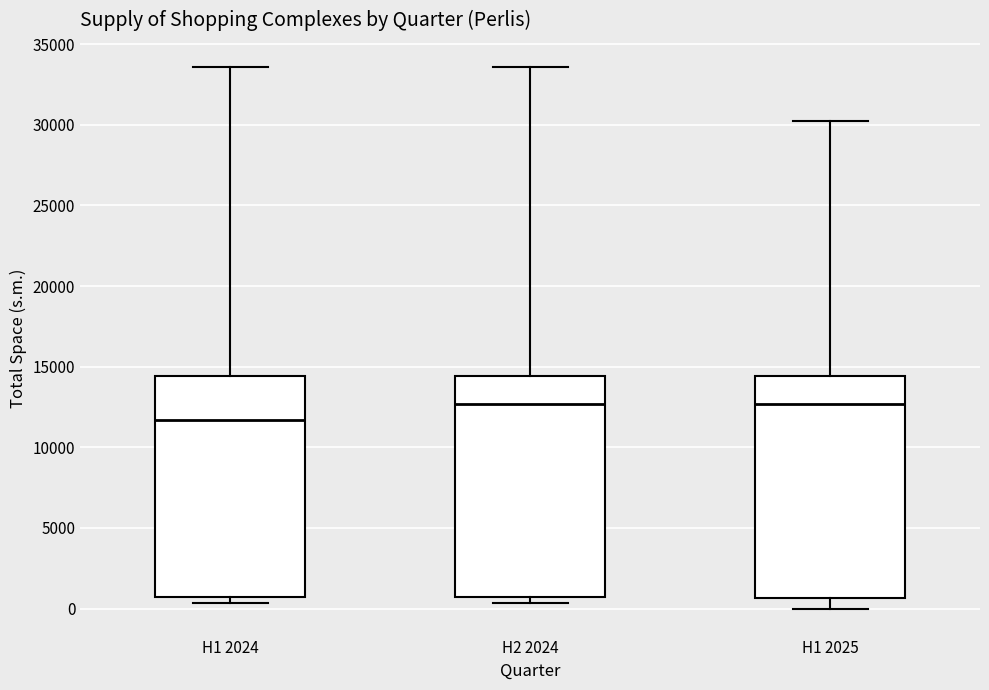

Reading left to right, read every box against the y-axis: the position of its median line, the range the box covers, and the ends of its whiskers. The values are not printed on the chart, so give them approximately, as read against the axis.

H1 2024: median 11500, box 500 to 14500, whiskers 500 (just below the box's lower edge) to 33500
H2 2024: median 12500, box 500 to 14500, whiskers 500 (just below the box's lower edge) to 33500
H1 2025: median 12500, box 500 to 14500, whiskers 0 to 30000